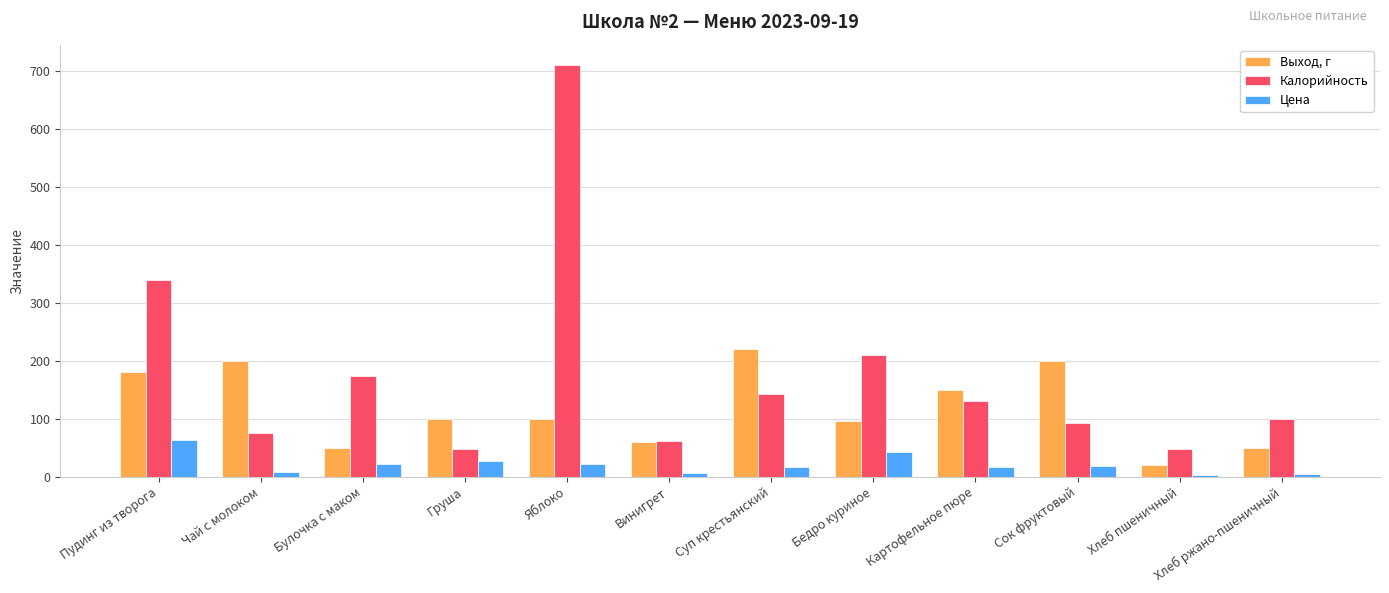

What value does the Калорийность series have at Пудинг из творога?

338.9